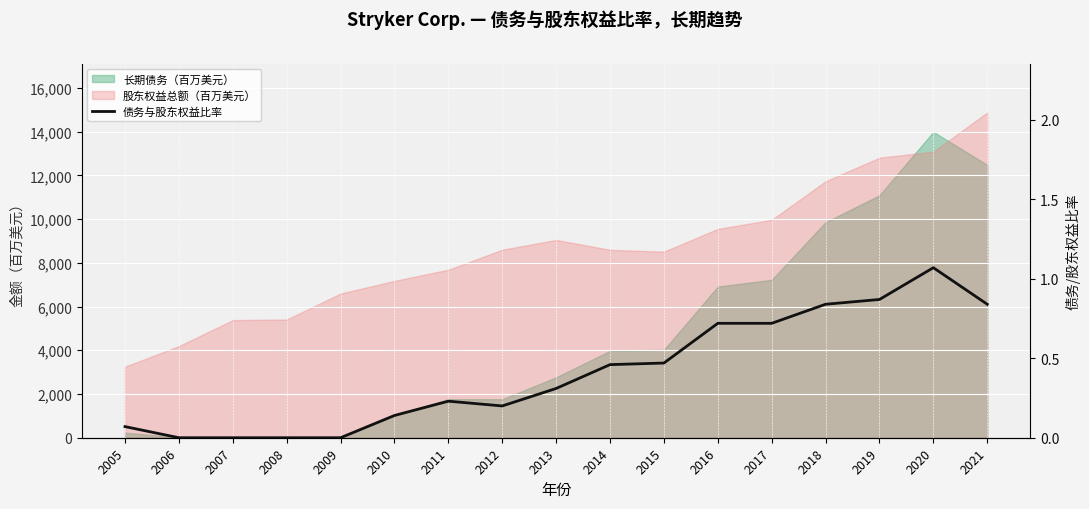

Reading left to right, list all the values displayed in this chart.

2005=0.1	2006=0.0	2007=0.0	2008=0.0	2009=0.0	2010=0.1	2011=0.2	2012=0.2	2013=0.3	2014=0.5	2015=0.5	2016=0.7	2017=0.7	2018=0.8	2019=0.9	2020=1.1	2021=0.8